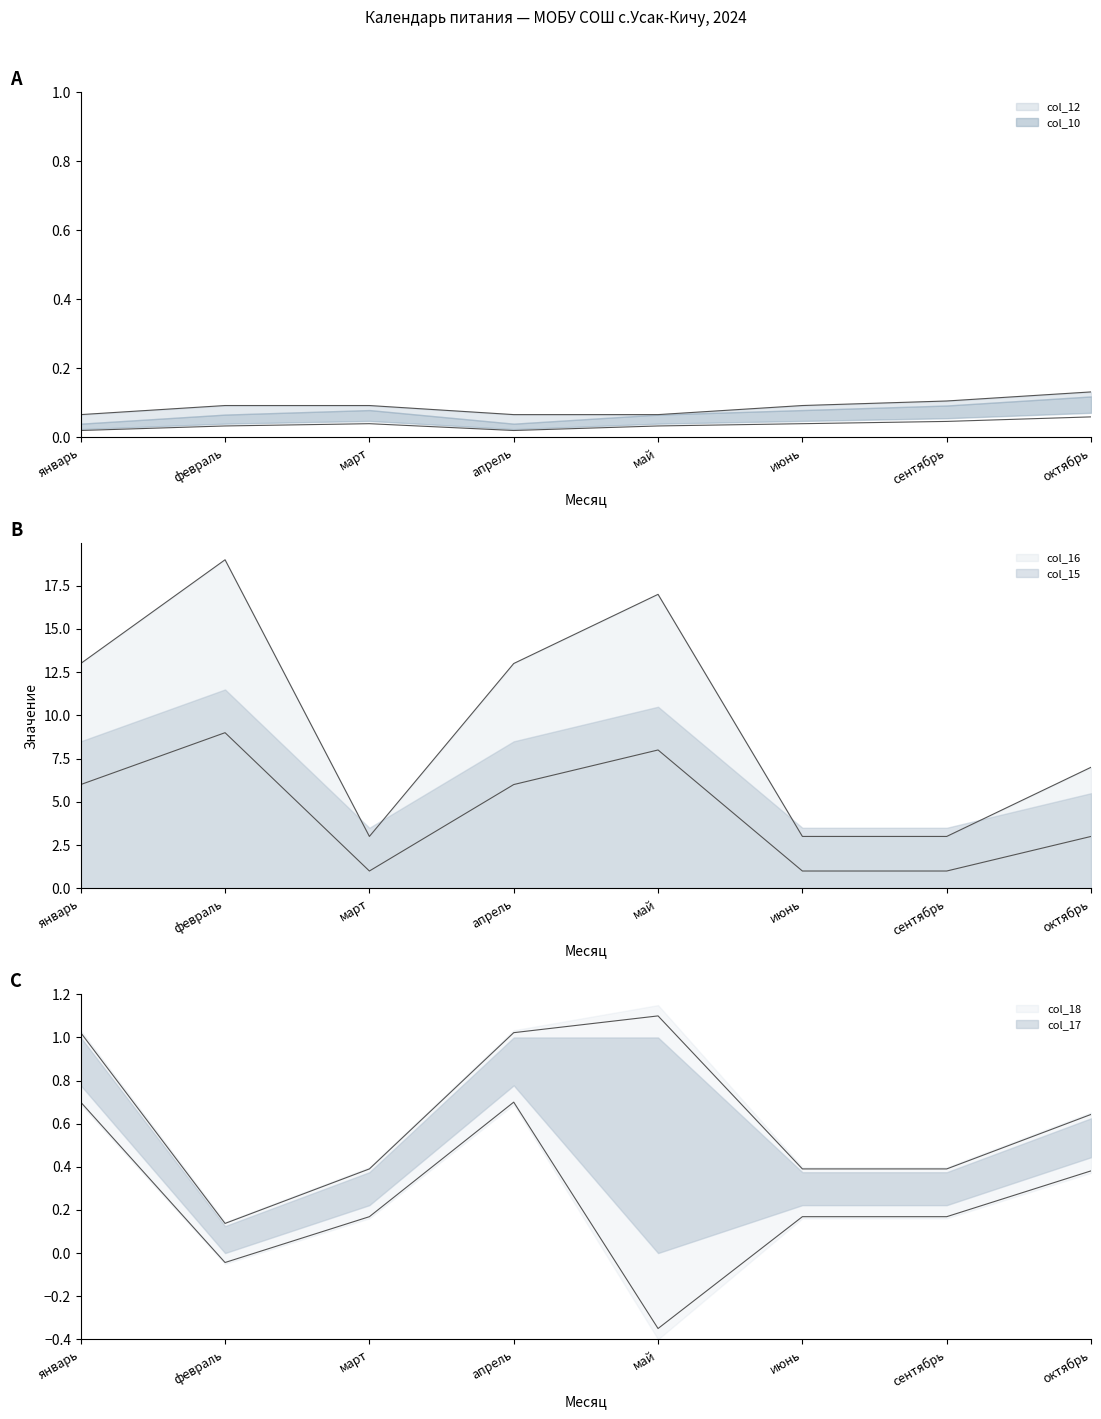

Reading right to left, list all the values displayed in this chart.

col_10: октябрь=0.1	сентябрь=0.0	июнь=0.0	май=0.0	апрель=0.0	март=0.0	февраль=0.0	январь=0.0
col_12: октябрь=0.1	сентябрь=0.1	июнь=0.1	май=0.1	апрель=0.1	март=0.1	февраль=0.1	январь=0.1
col_15: октябрь=7.0	сентябрь=3.0	июнь=3.0	май=17.0	апрель=13.0	март=3.0	февраль=19.0	январь=13.0
col_16: октябрь=3.0	сентябрь=1.0	июнь=1.0	май=8.0	апрель=6.0	март=1.0	февраль=9.0	январь=6.0
col_17: октябрь=0.6	сентябрь=0.4	июнь=0.4	май=1.1	апрель=1.0	март=0.4	февраль=0.1	январь=1.0
col_18: октябрь=0.4	сентябрь=0.2	июнь=0.2	май=-0.3	апрель=0.7	март=0.2	февраль=-0.0	январь=0.7